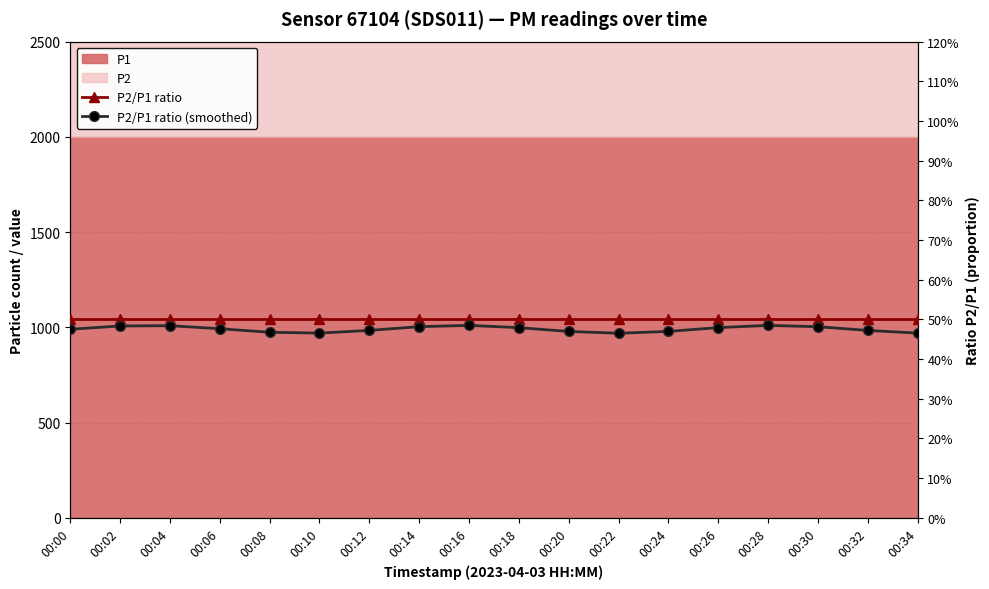

At which label is P2/P1 ratio (smoothed) closest to 0?

00:22